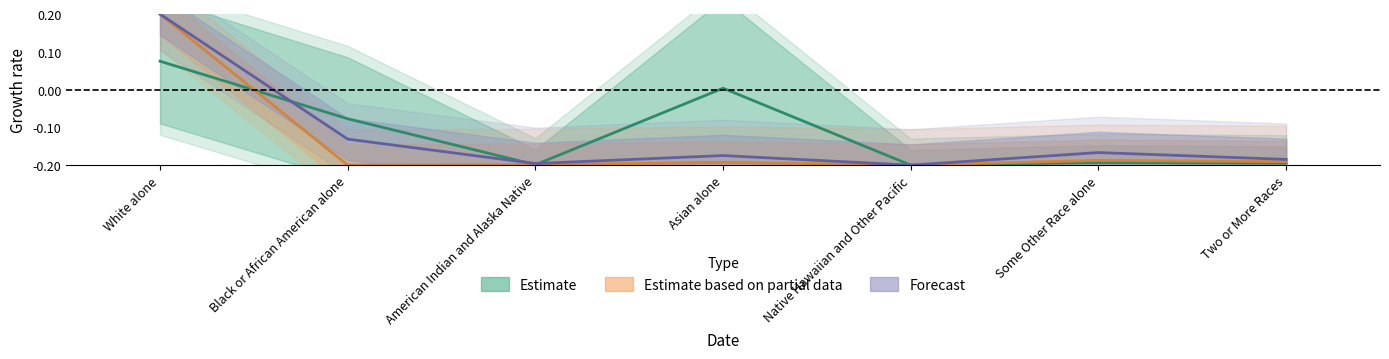

The Forecast series shows -0.0 at Native Hawaiian and Other Pacific. True or false?

False